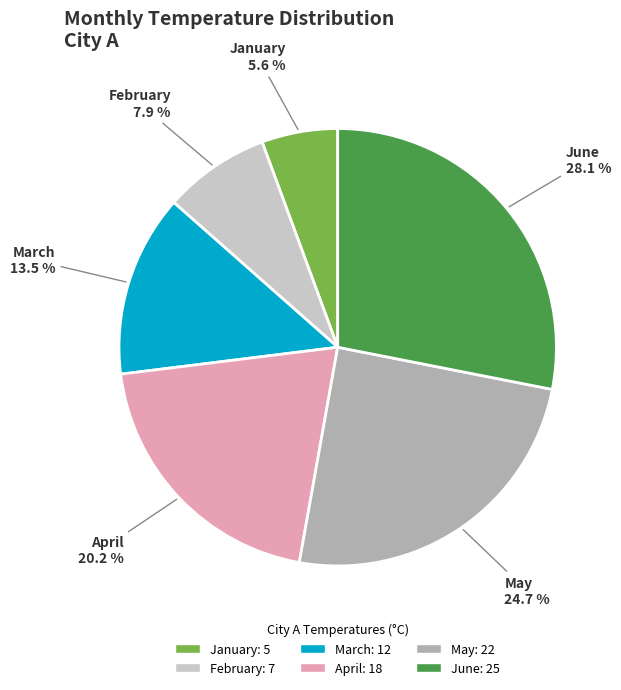

Is the sum of January and May greater than half?

No